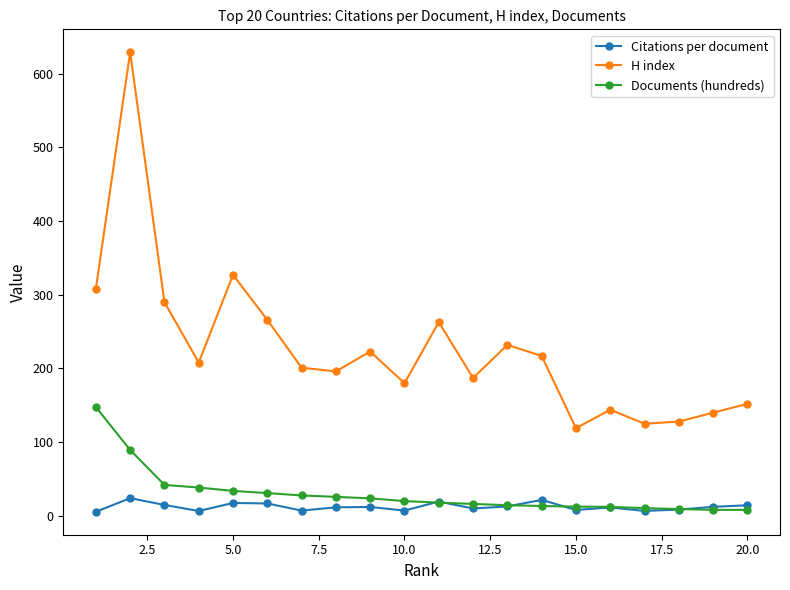

What is the greatest value displayed?

629.0